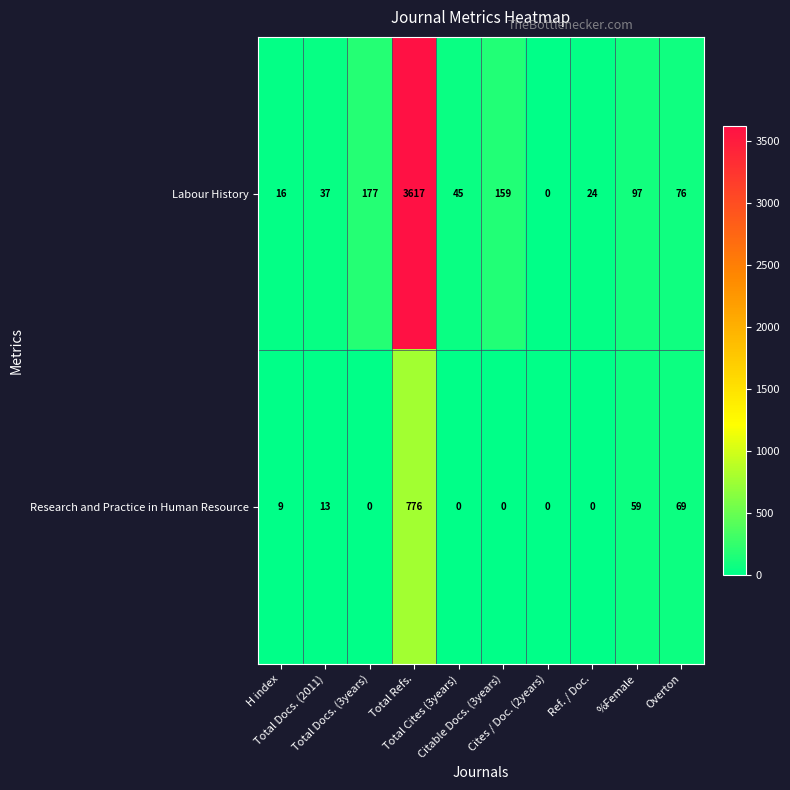

List the series in order of their peak value, lowest first.

Research and Practice in Human Resource, Labour History